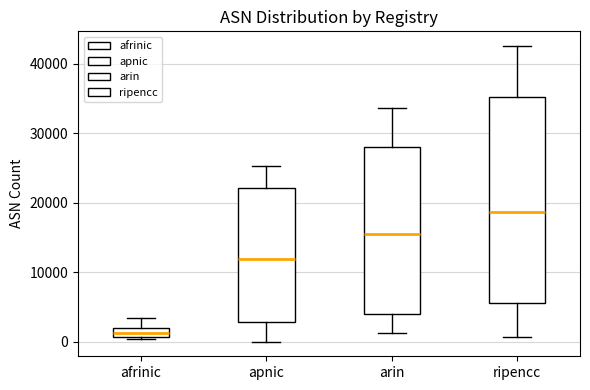

Where is the lower edge of the box for apnic on the y-axis? The values are not printed on the chart, so give them approximately, as read against the axis.

3000